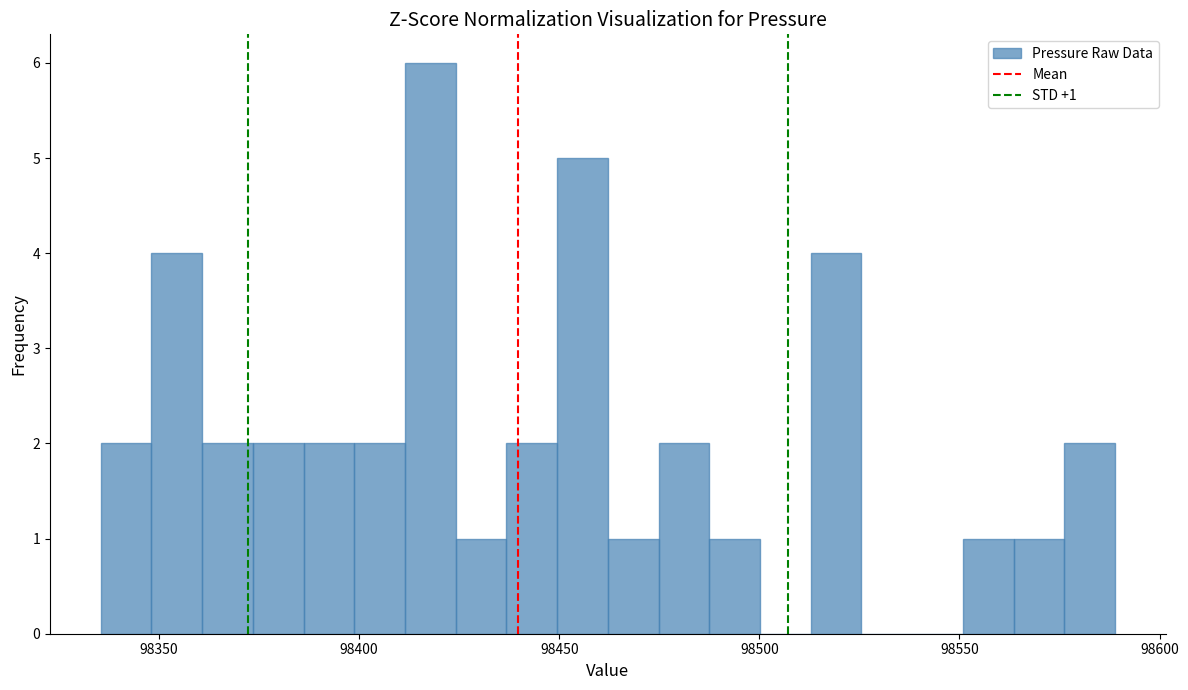

Read against the x-axis, roughly where is the centre of the tallest bar?

98420